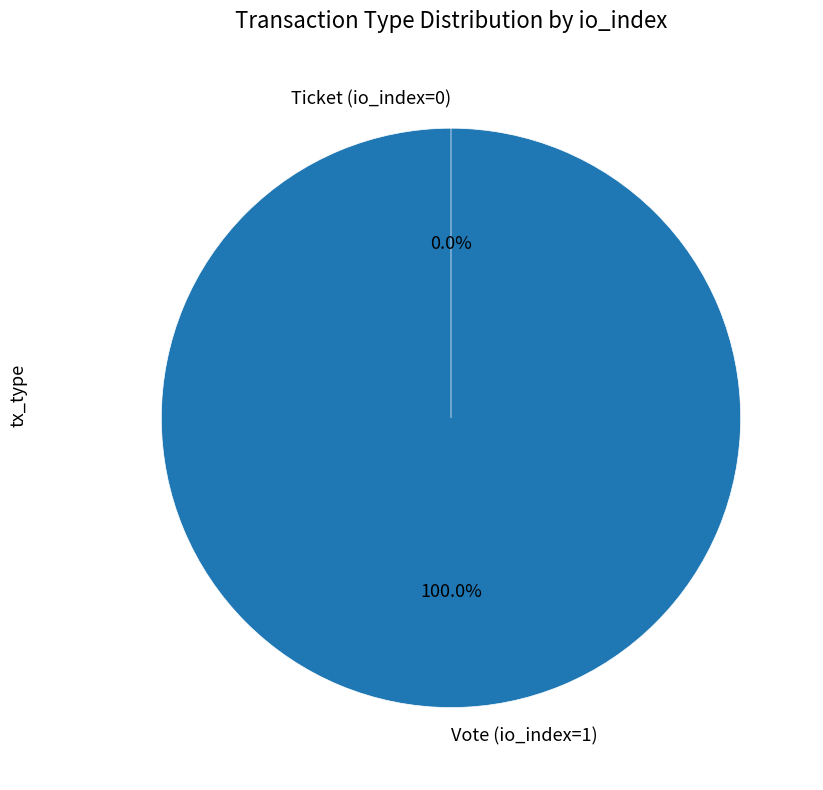

How many slices are in this pie chart?

2